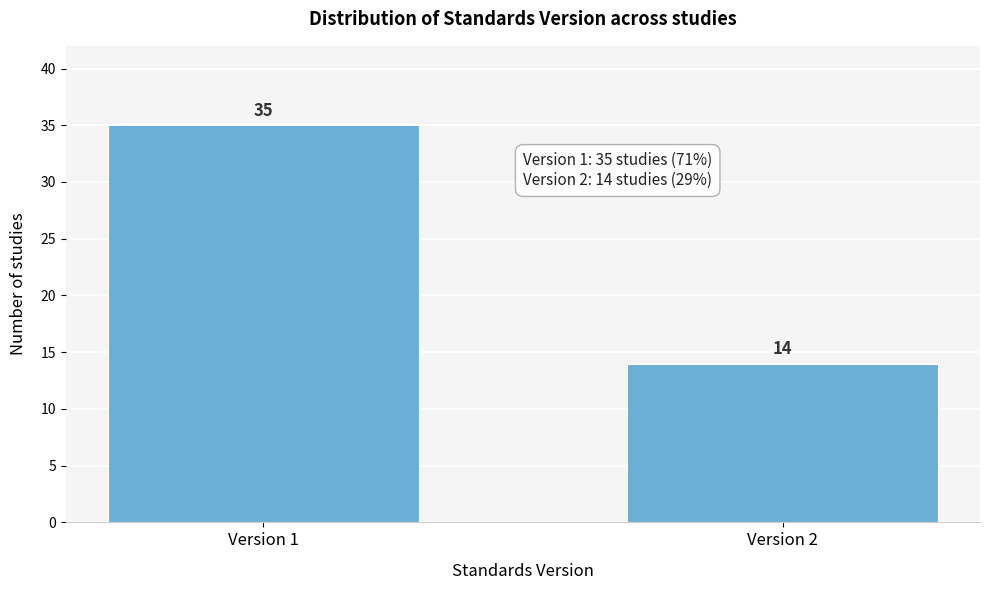

Reading left to right, what are all the values shown in this chart?

35	14